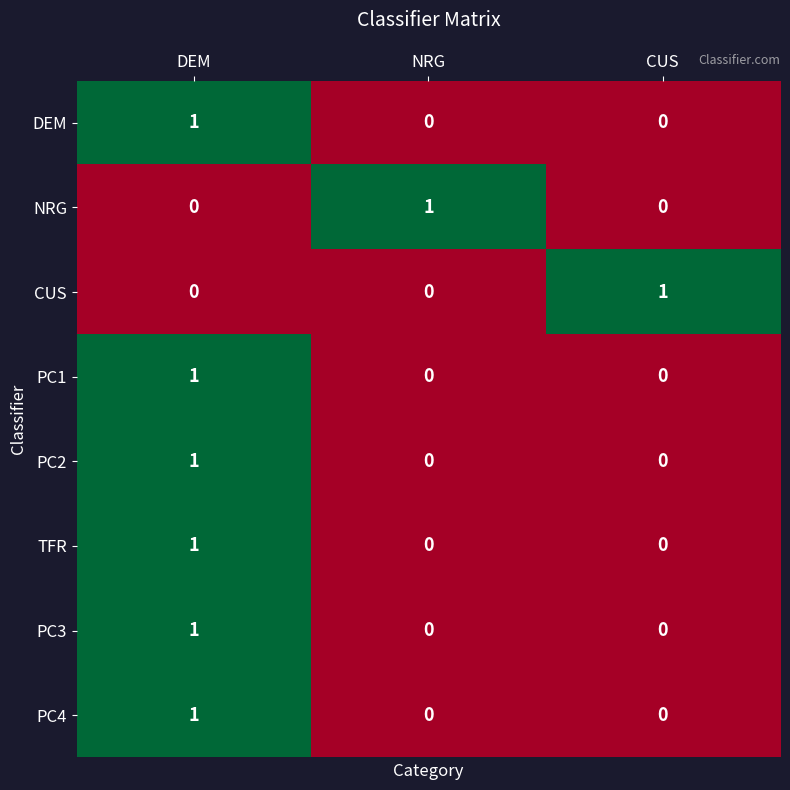

What is the maximum value shown in the chart?

1